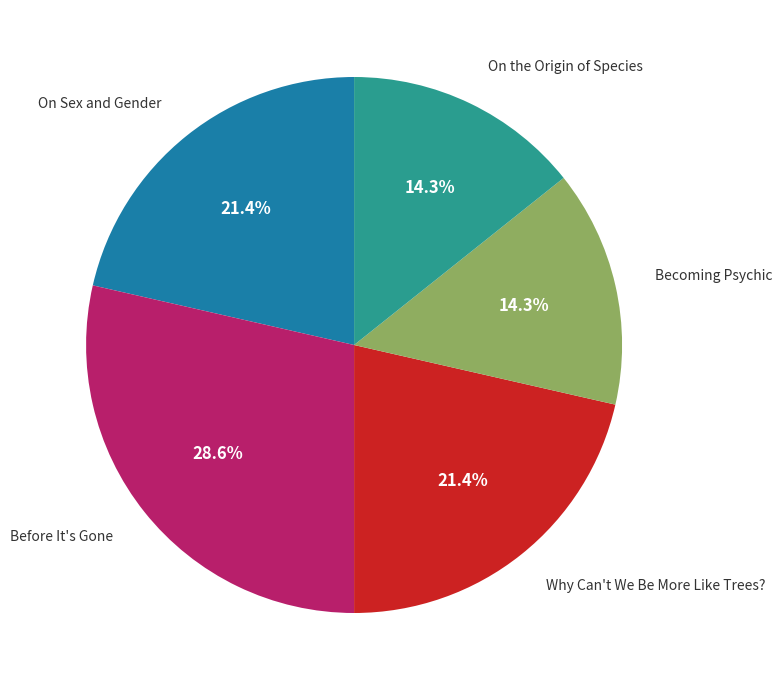

Is there any slice that represents more than half of the pie?

No